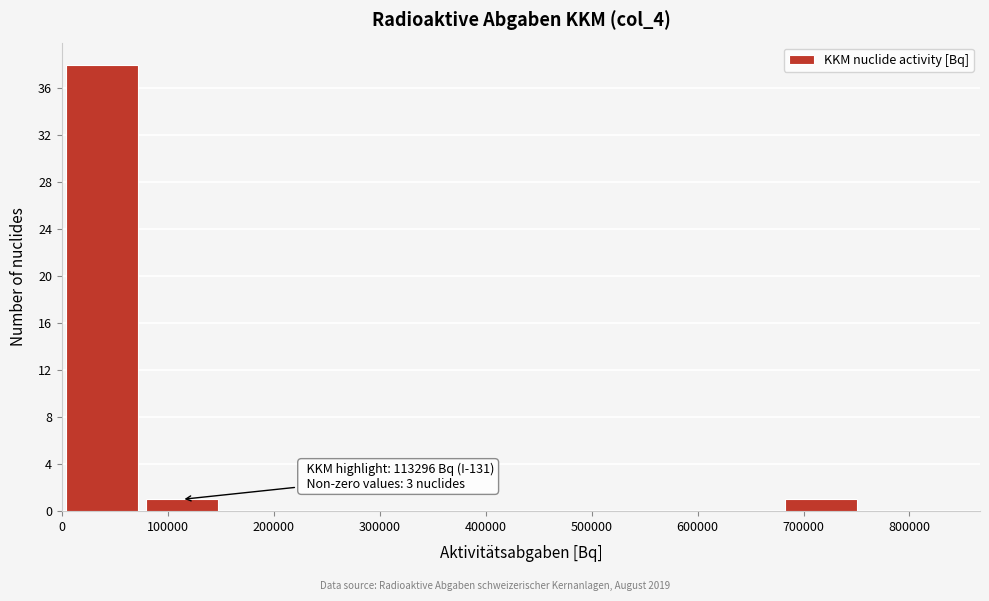

Over which range of the x-axis is the bar tallest?

0 to 80000